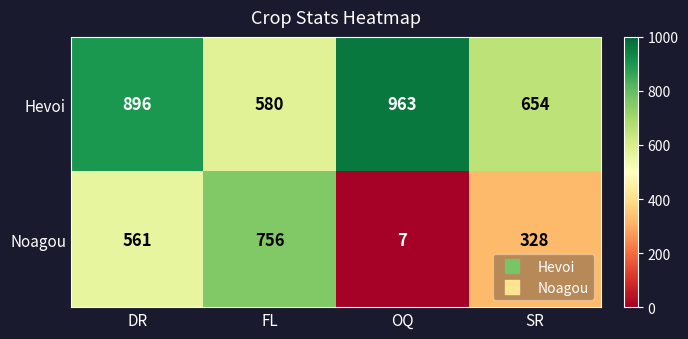

Which series has the widest spread of values?

Noagou